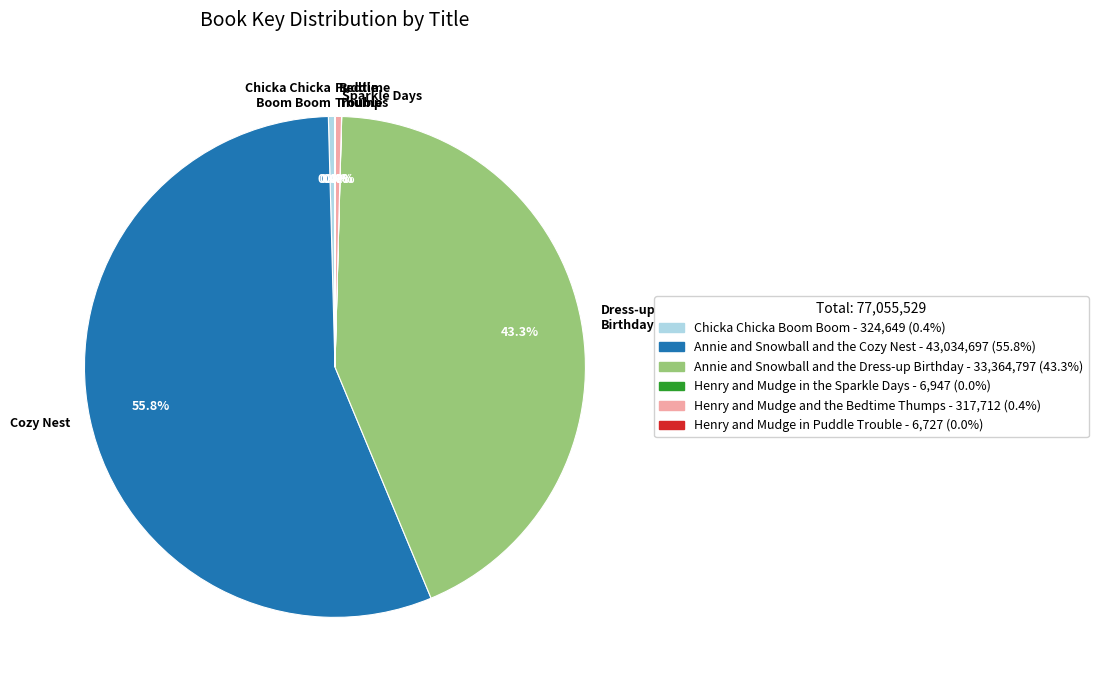

Which slice represents more than half of the pie?

Cozy Nest